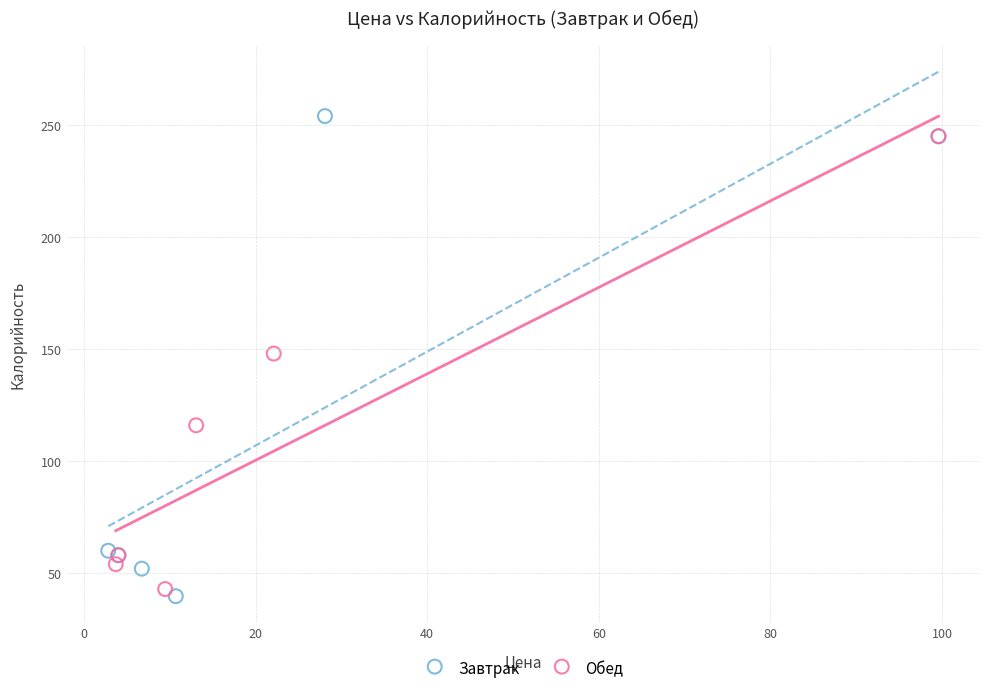

Which series contains the lowest Y value?

Завтрак